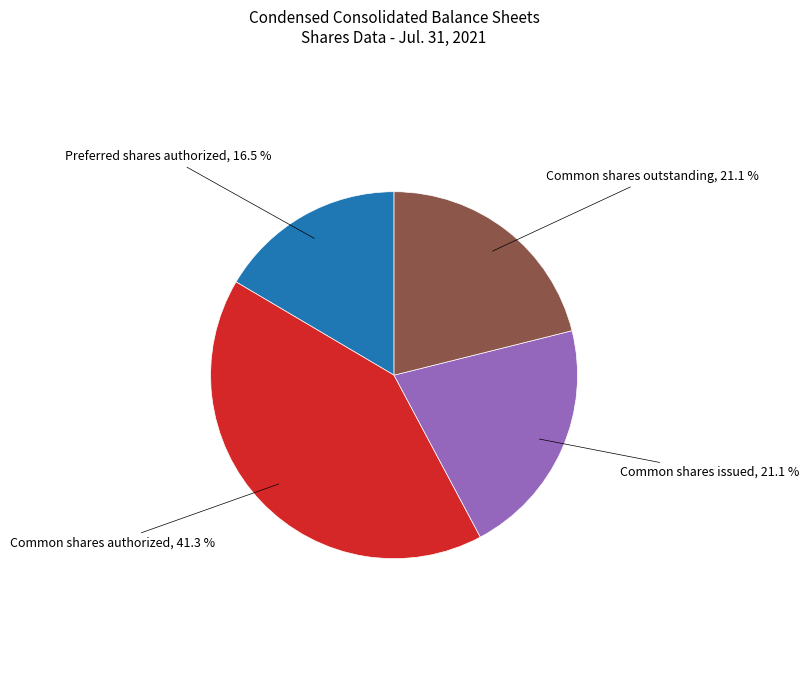

How many segments does this pie chart have?

4